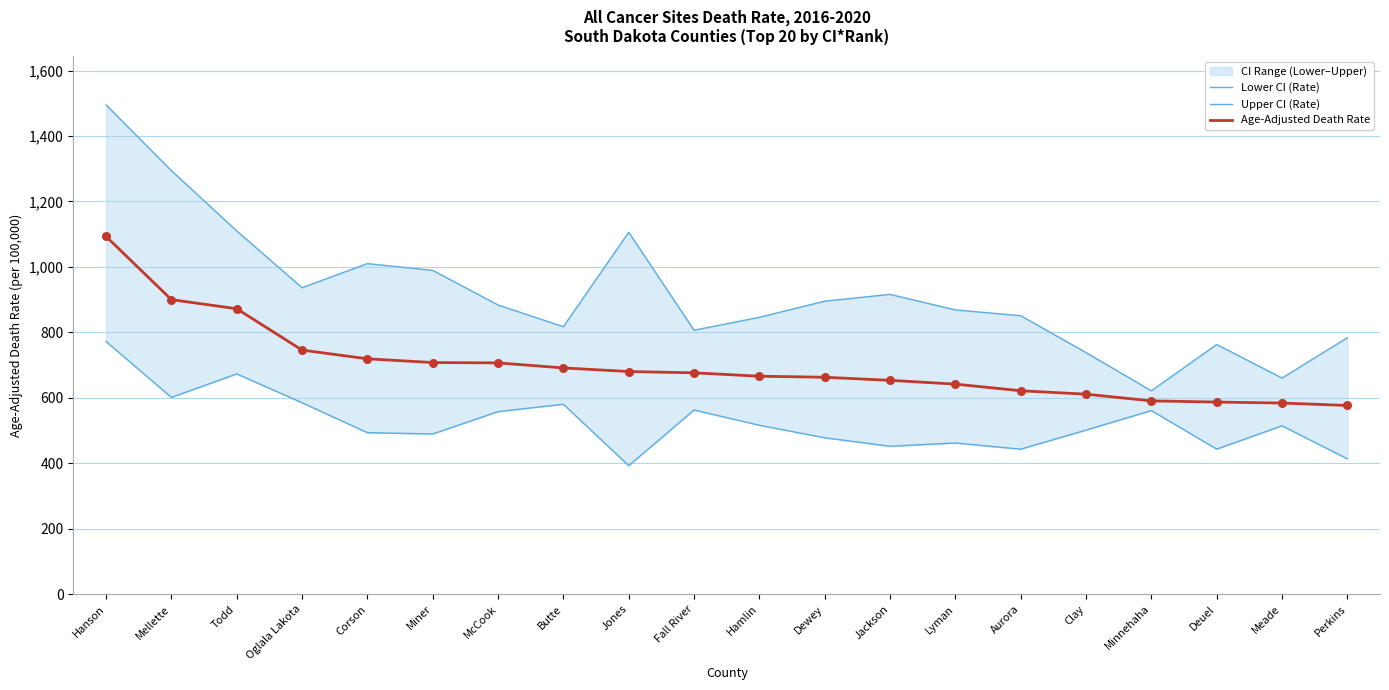

At which category is the sum across all series the highest?

Hanson